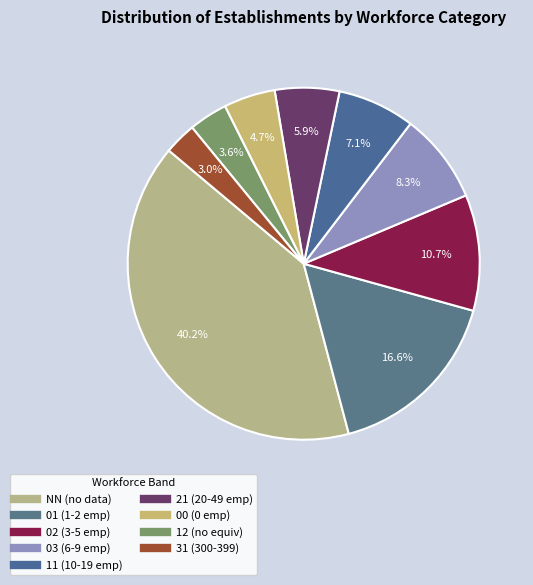

To the nearest percent, what portion does 11 represent?

7%